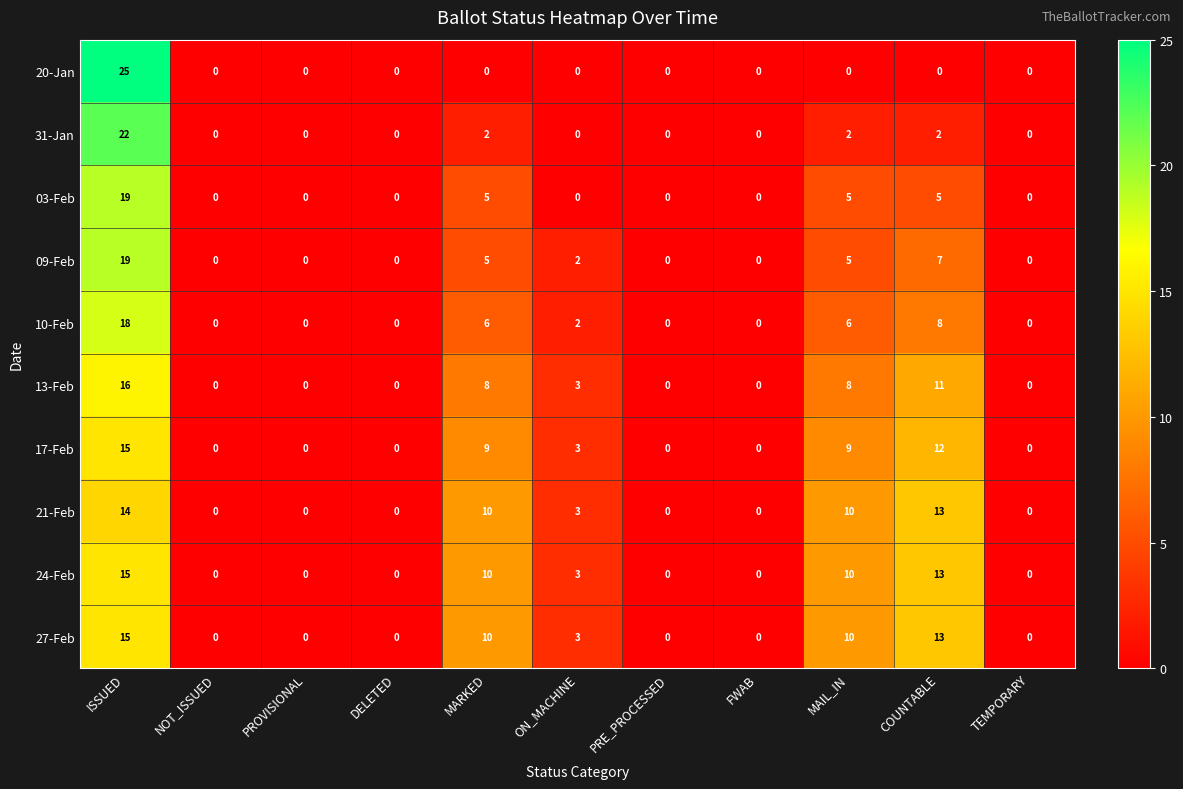

Is it true that 09-Feb equals 0 at TEMPORARY?

True